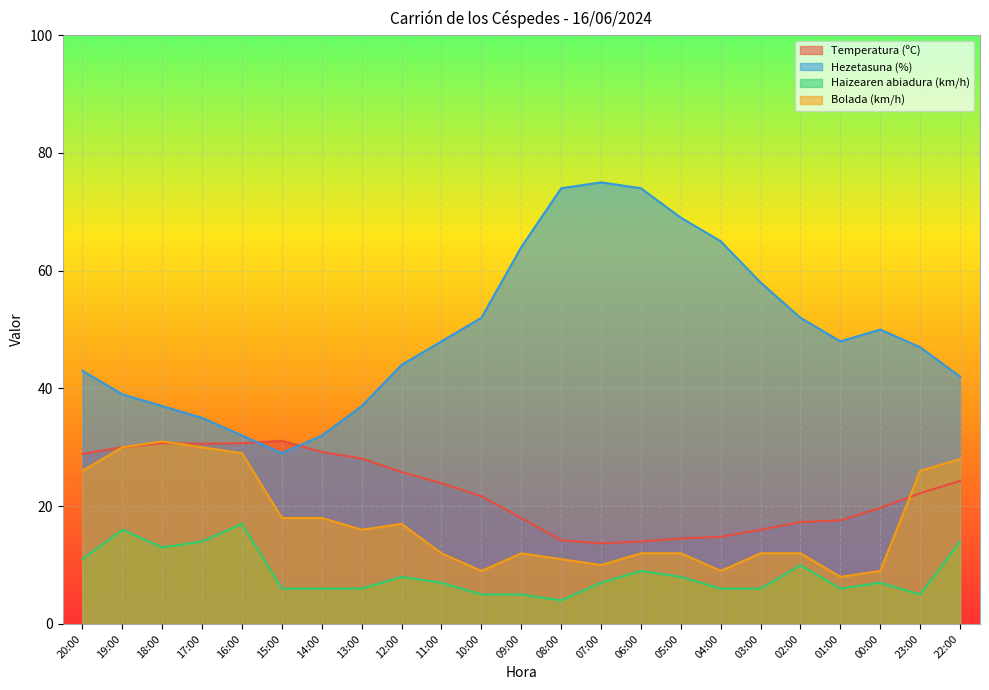

The value of Hezetasuna (%) at 09:00 is 92.3. True or false?

False